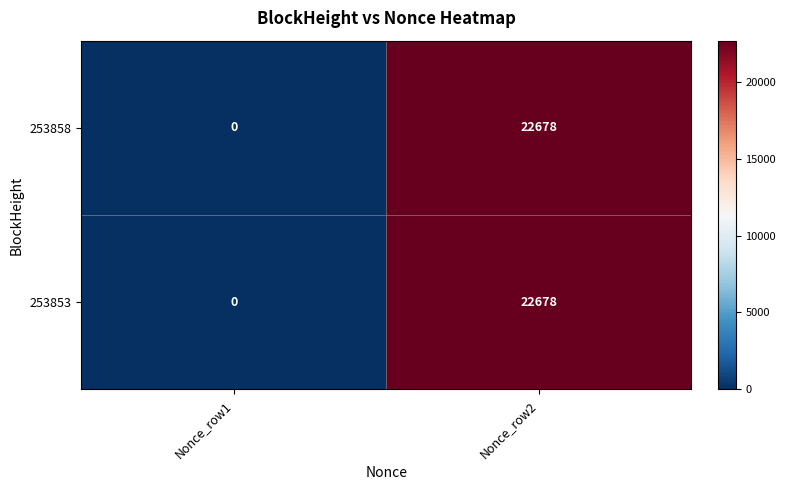

At which category does the chart reach its peak across all series?

Nonce_row2